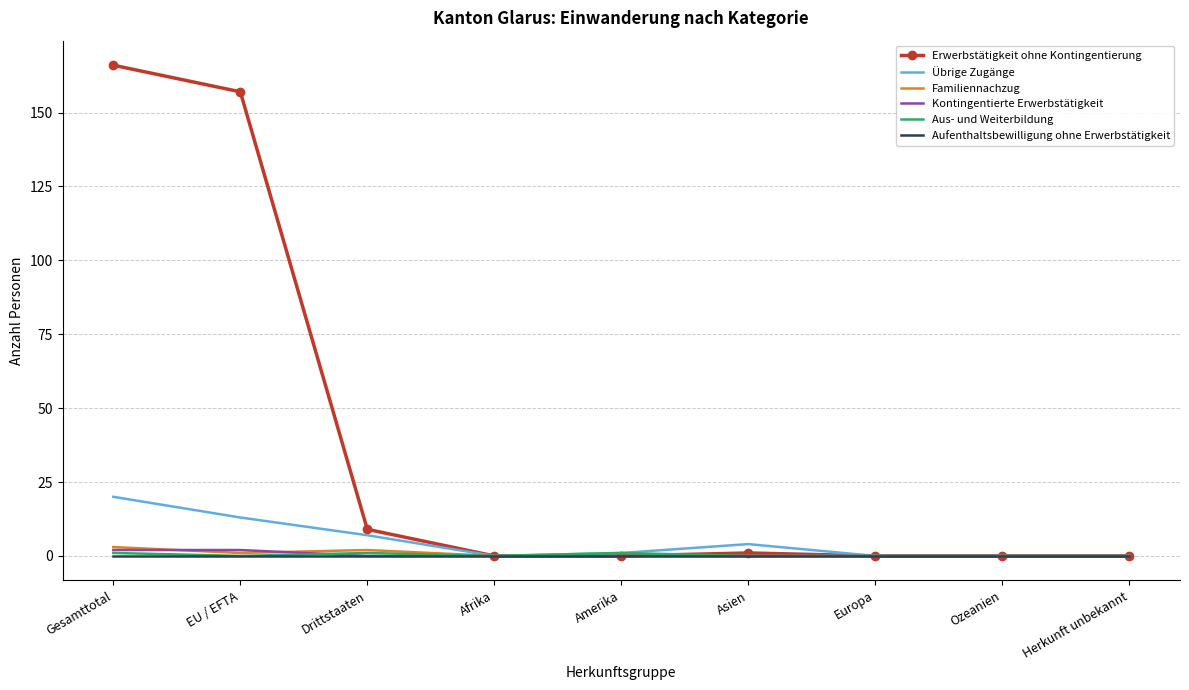

What position from the left is Europa?

7